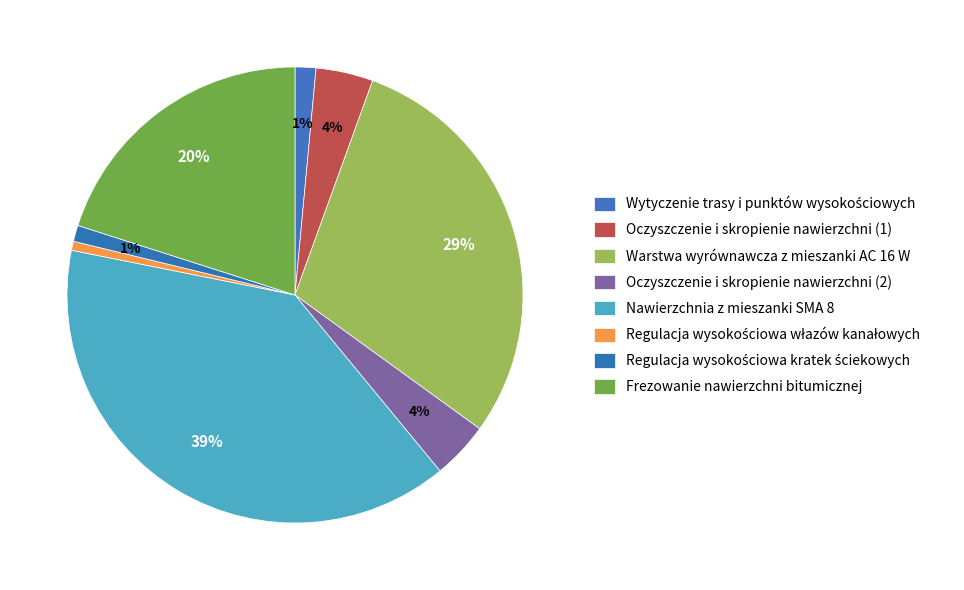

How many slices are in this pie chart?

8